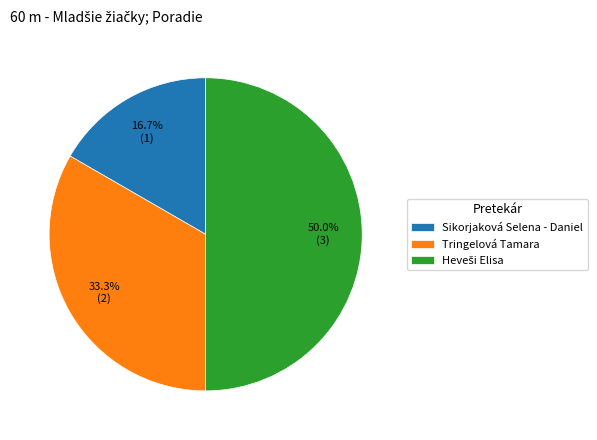

How many slices are in this pie chart?

3